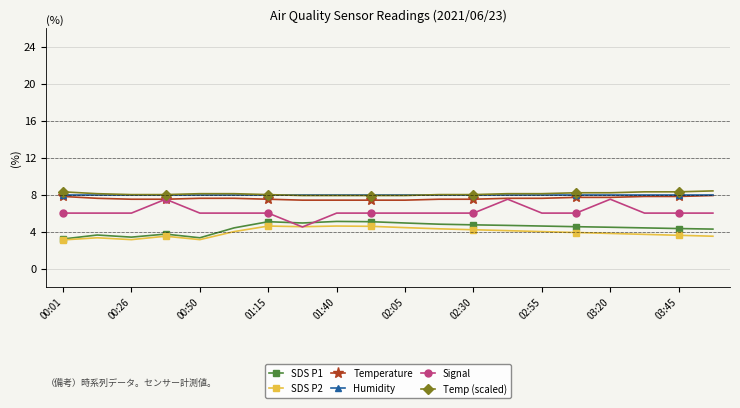

After their last crossing, which series has the higher values: Humidity or Temp (scaled)?

Temp (scaled)